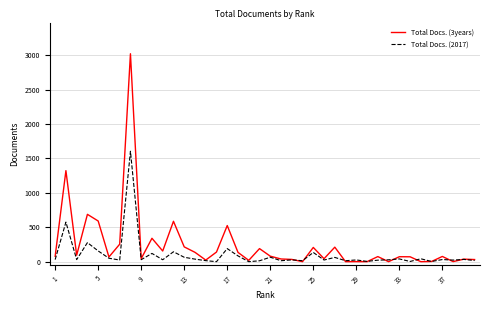

True or false: Total Docs. (2017) and Total Docs. (3years) cross at least once.

True